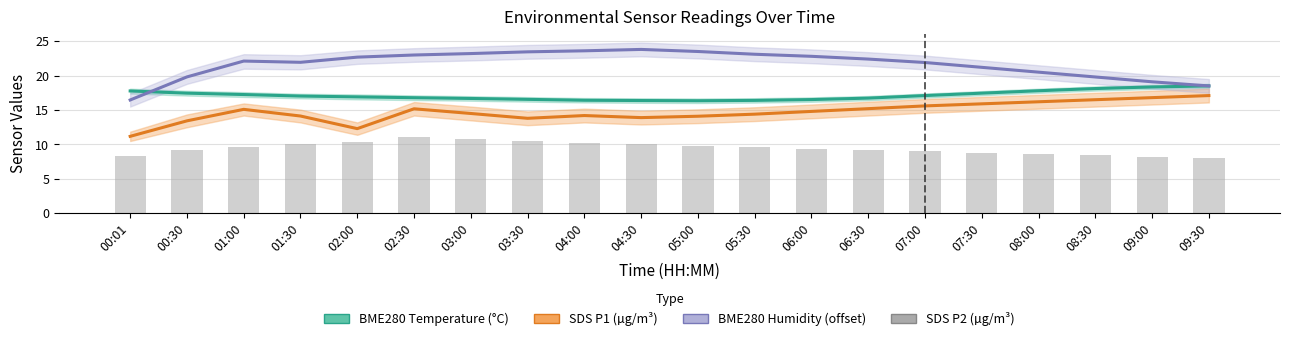

What is the minimum value for BME280 Humidity (% - 50 offset)?

16.5